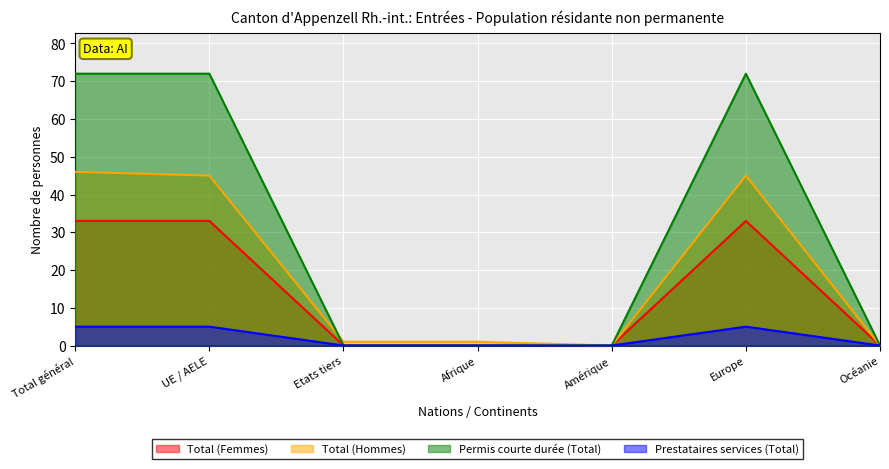

True or false: Prestataires services (Total) has more than 1 interior local peaks.

False